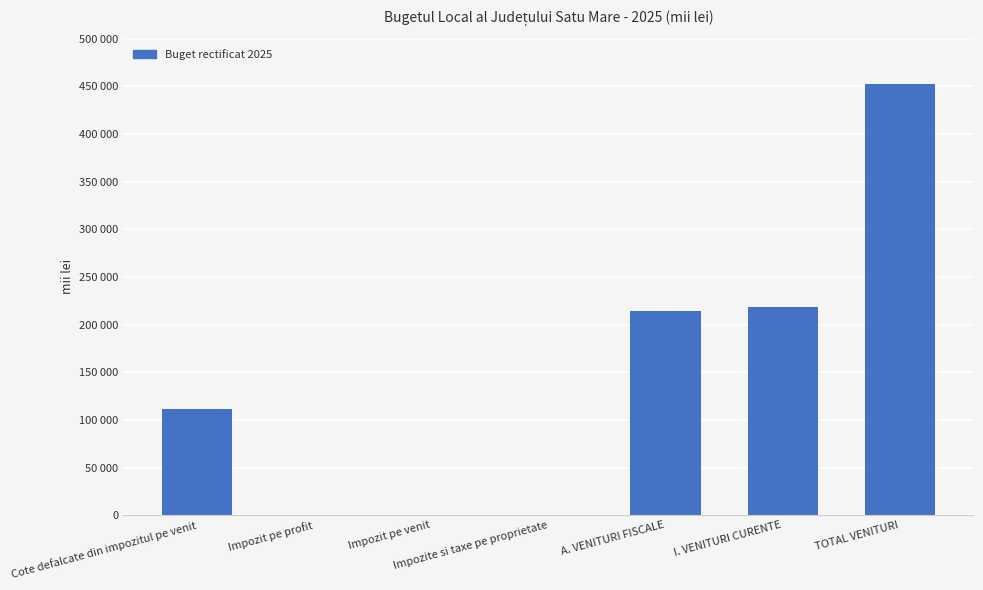

The value at TOTAL VENITURI is 451930.9. True or false?

True